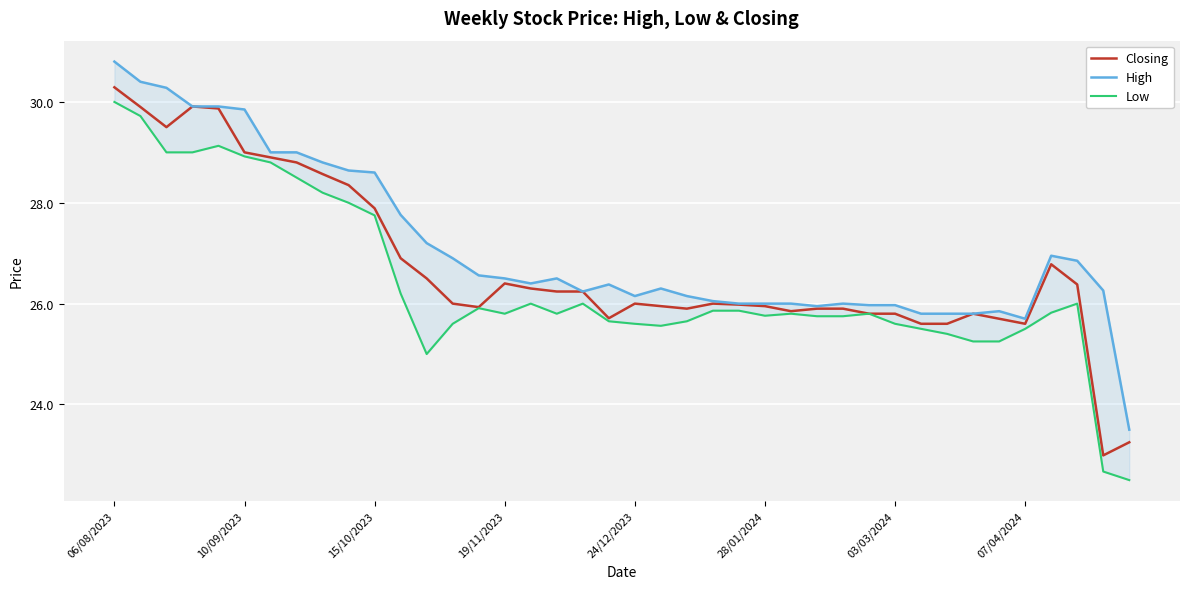

True or false: Low and Closing intersect in this chart.

False